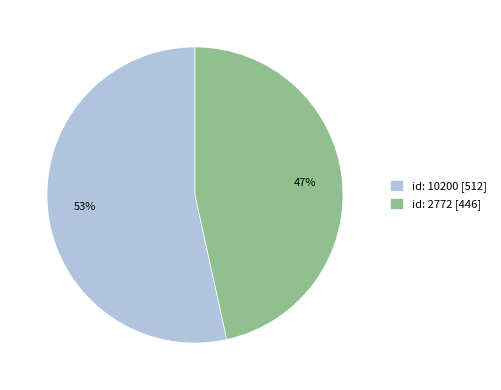

Approximately how many times larger is the value at id: 10200 [512] compared to id: 2772 [446]?

1.1